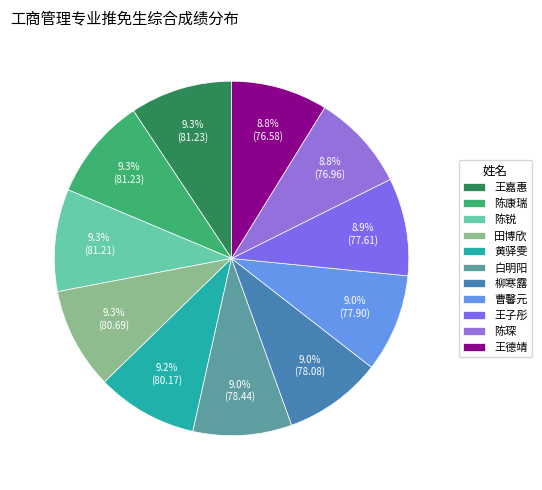

Approximately how many times larger is the value at 王嘉惠 compared to 陈康瑞?

1.0